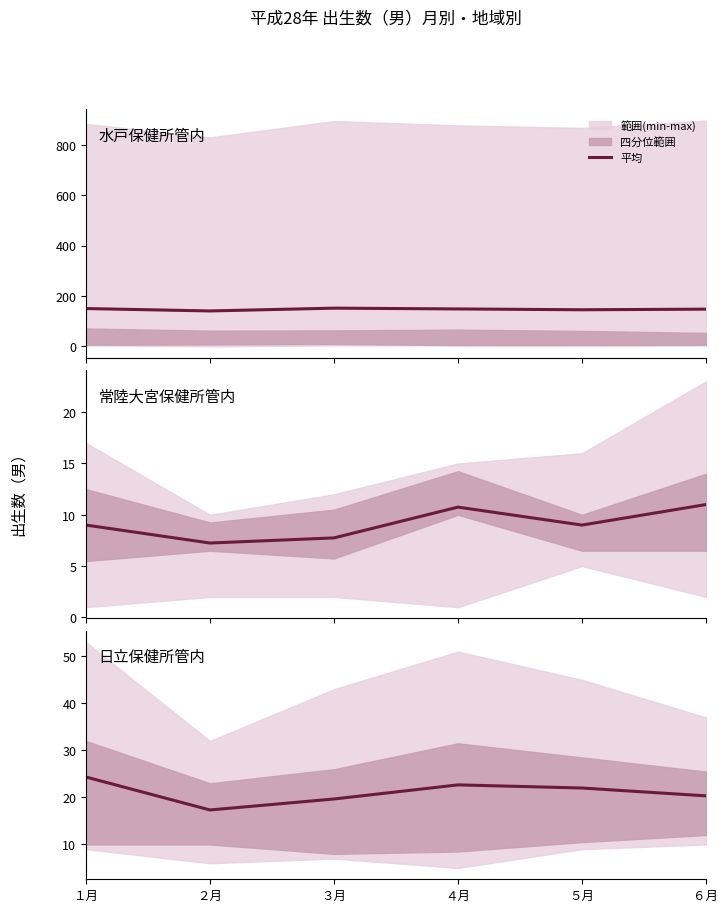

What is the difference between the maximum and minimum values?

7.0